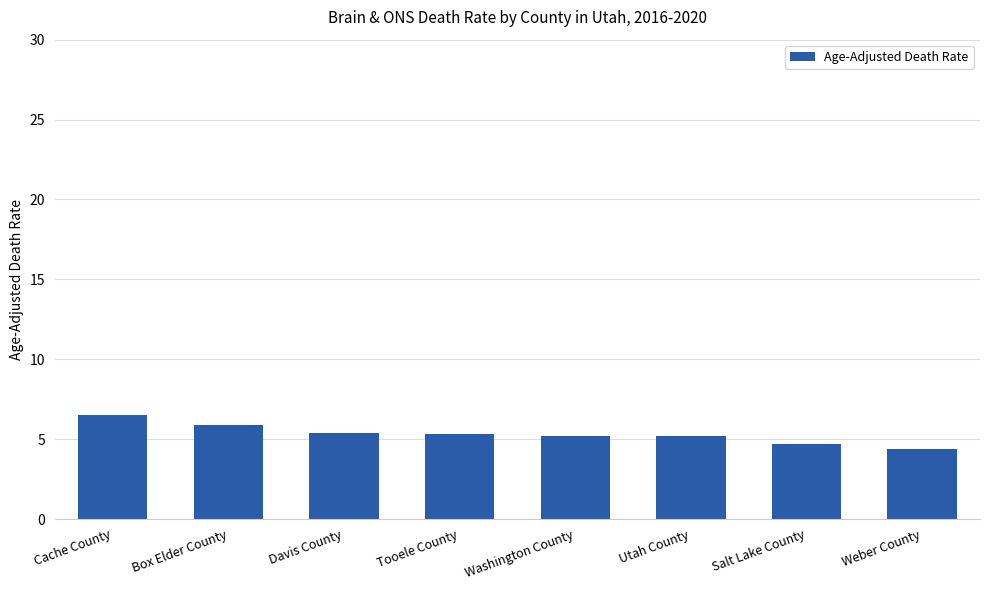

What is the label of the 7th bar from the left?

Salt Lake County